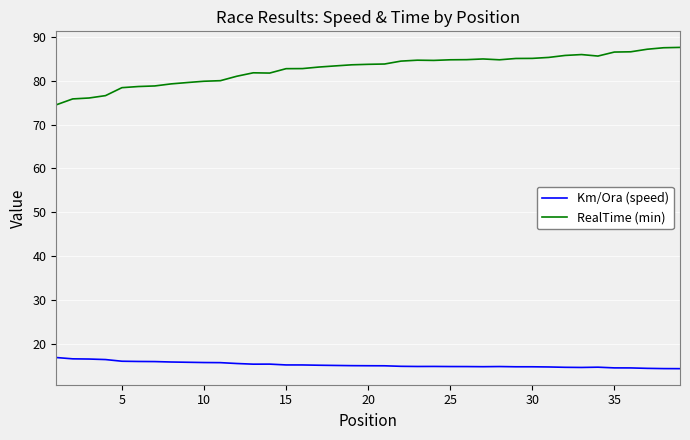

Which series has the largest total across all categories?

RealTime (min)